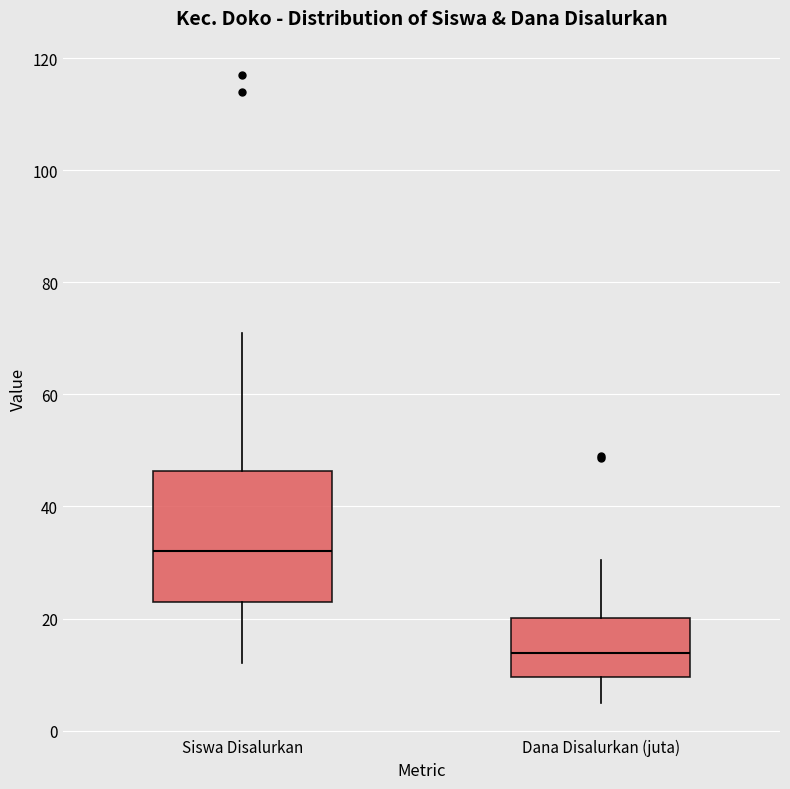

Reading left to right, read every box against the y-axis: the position of its median line, the range the box covers, and the ends of its whiskers. The values are not printed on the chart, so give them approximately, as read against the axis.

Siswa Disalurkan: median 32, box 24 to 46, whiskers 12 to 72
Dana Disalurkan (juta): median 14, box 10 to 20, whiskers 4 to 30